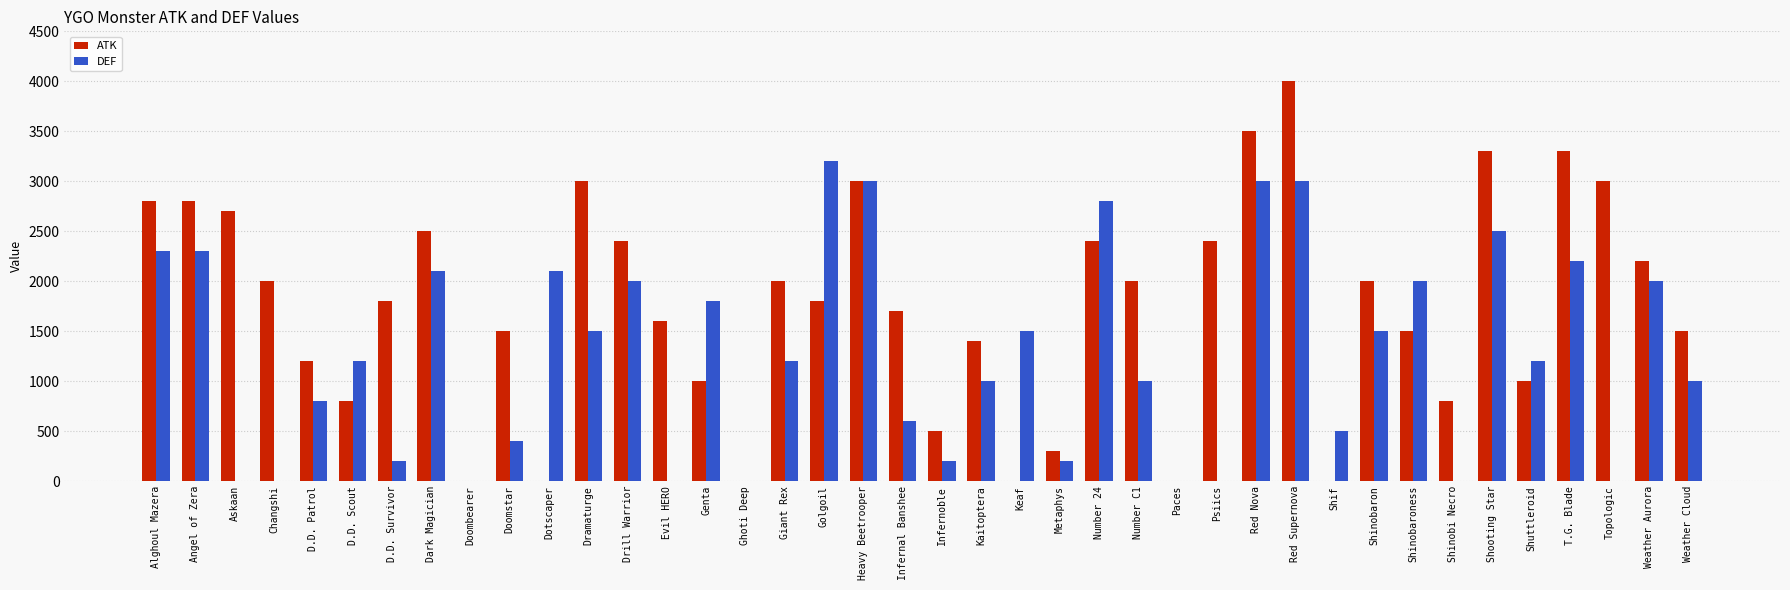

What is the highest value of the ATK series?

4000